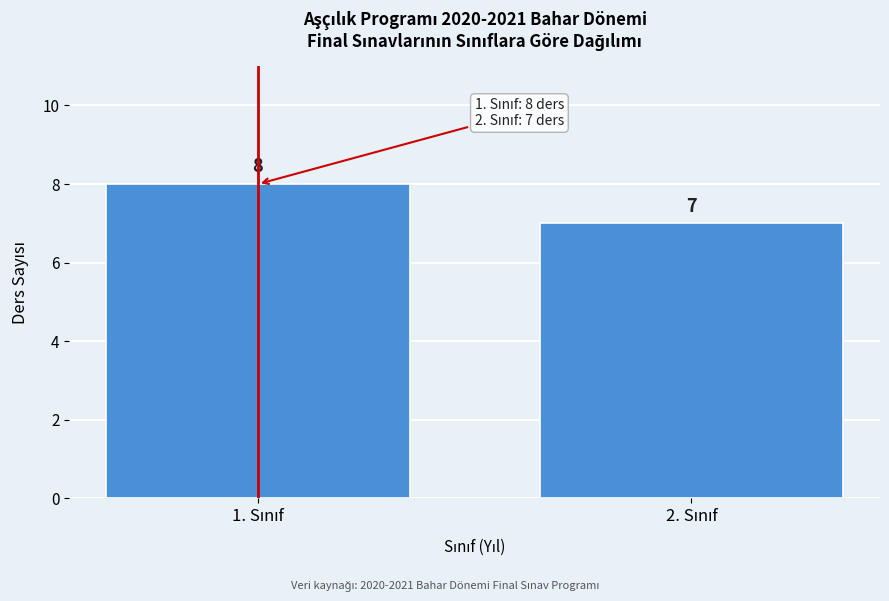

Reading left to right, transcribe all the data shown in this chart.

8	7